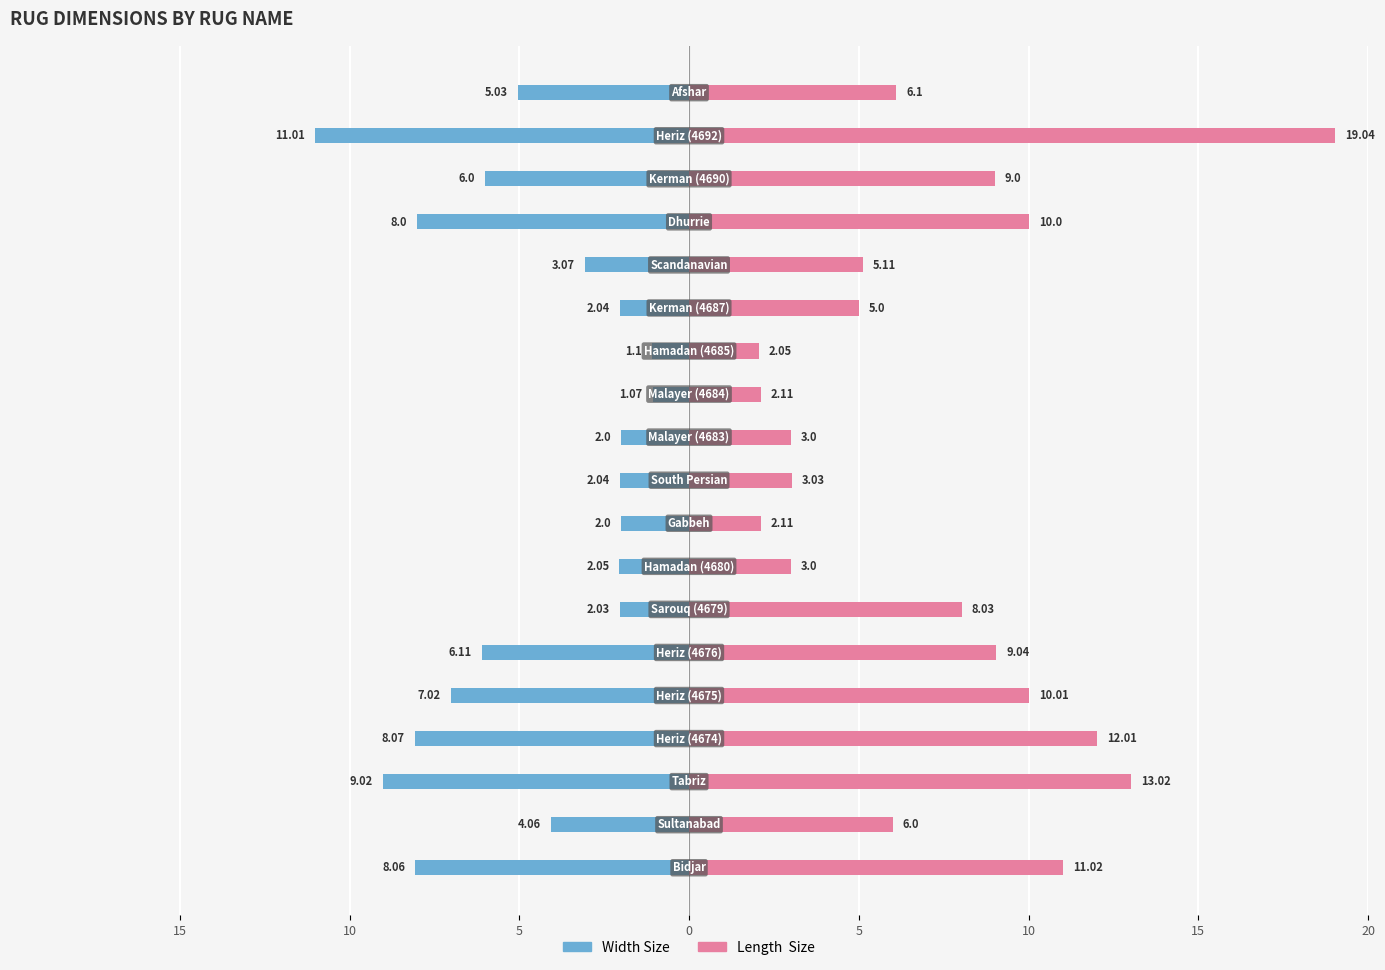

Rank the series by their maximum value, from highest to lowest.

Length  Size, Width Size